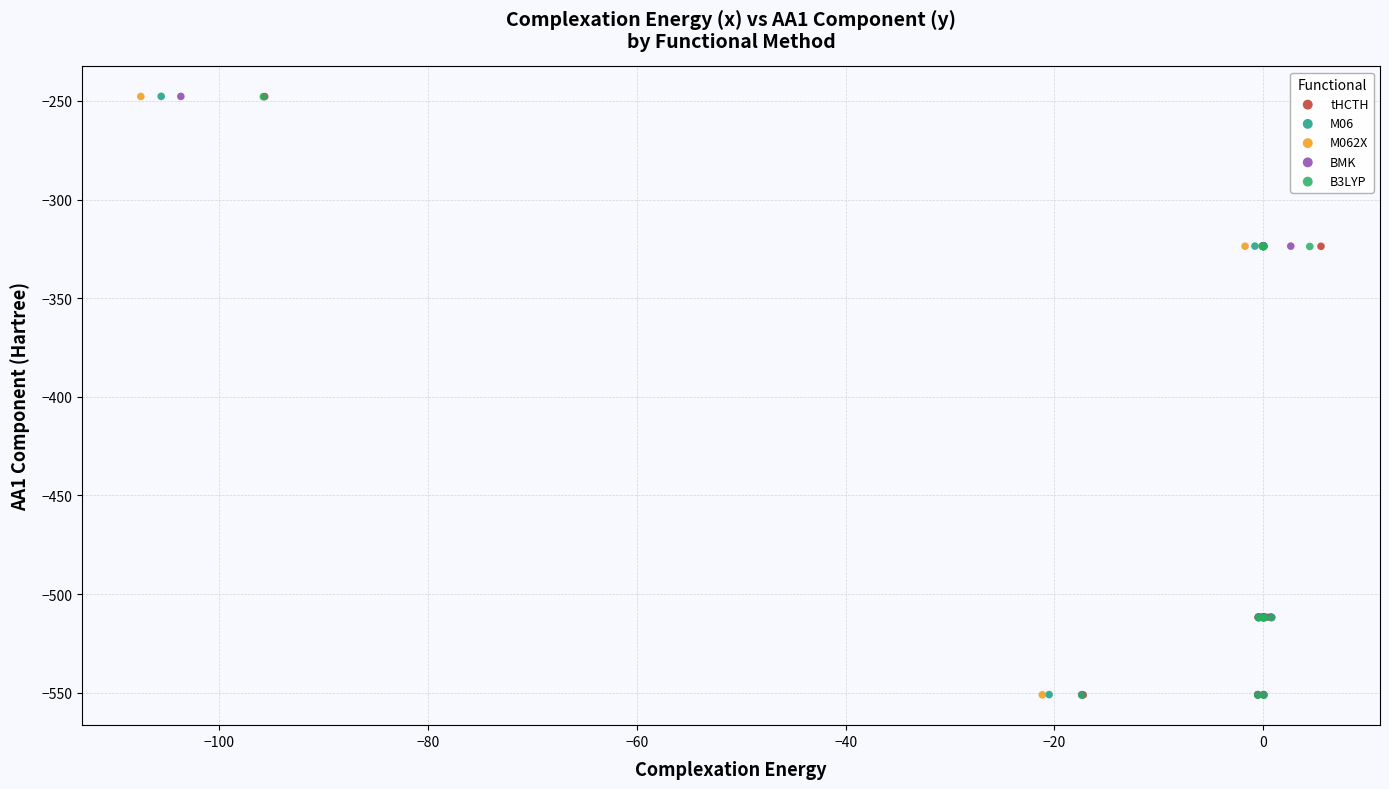

Which series has the largest Y range (max minus min)?

B3LYP